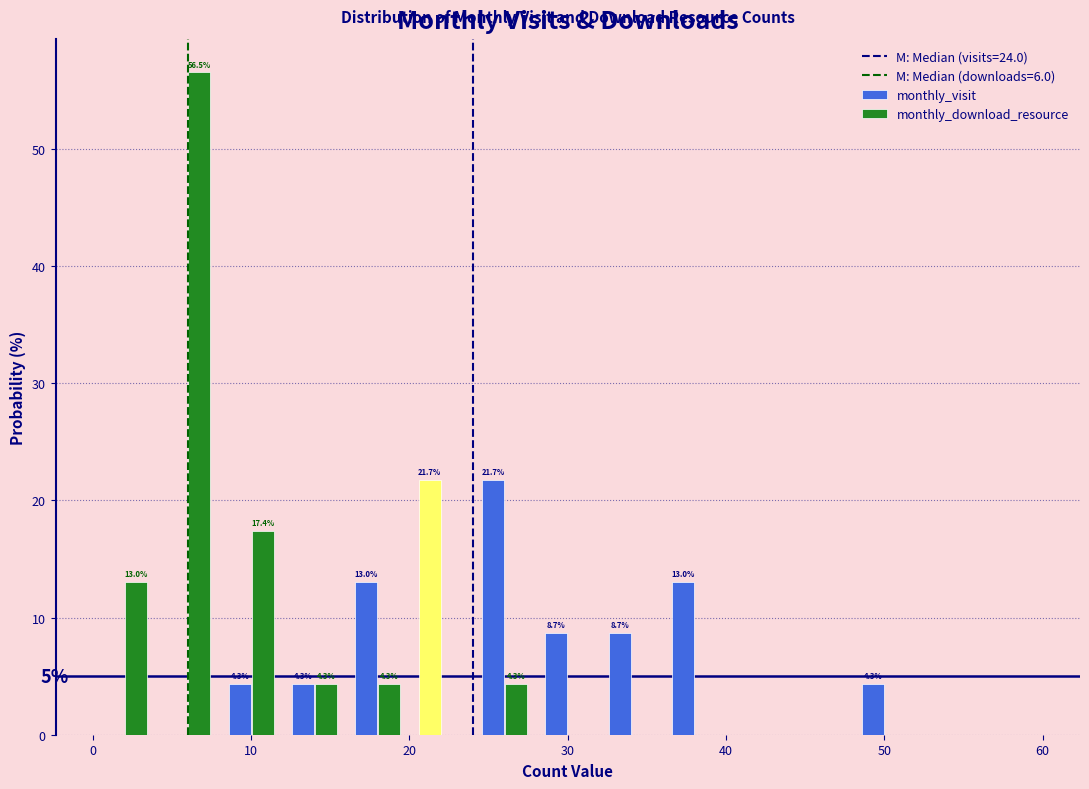

In the monthly_download_resource series, which range on the x-axis has the tallest bar?

4 to 8